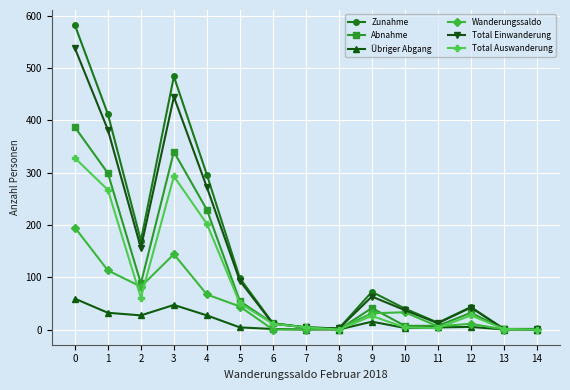

Rank the series by their maximum value, from lowest to highest.

Übriger Abgang, Wanderungssaldo, Total Auswanderung, Abnahme, Total Einwanderung, Zunahme